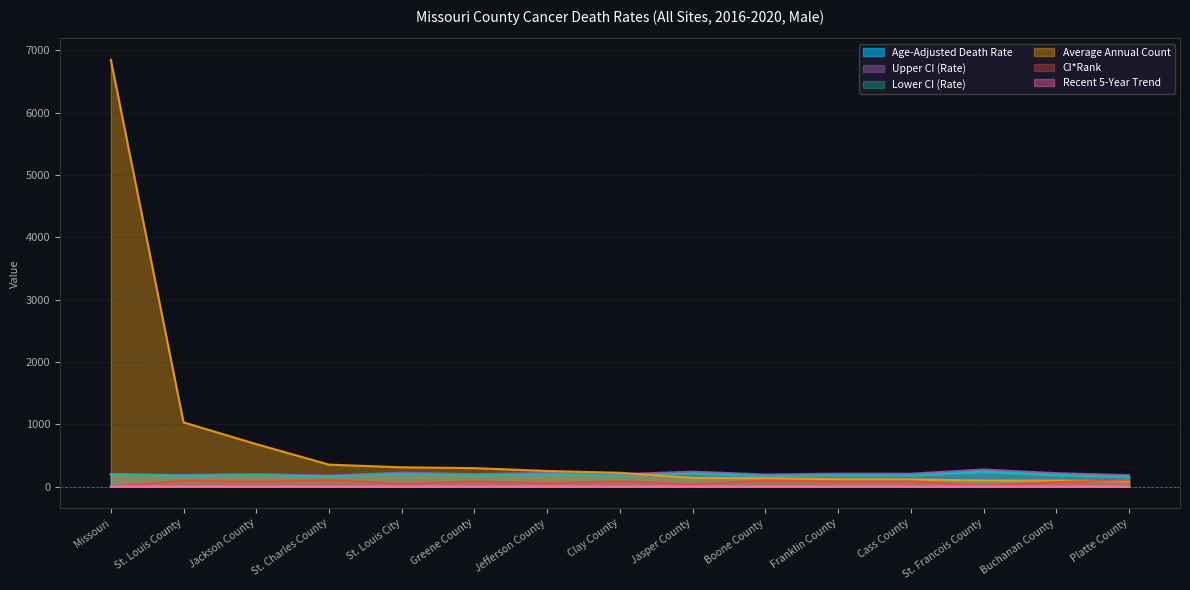

Which label corresponds to the smallest value in the chart?

St. Louis City